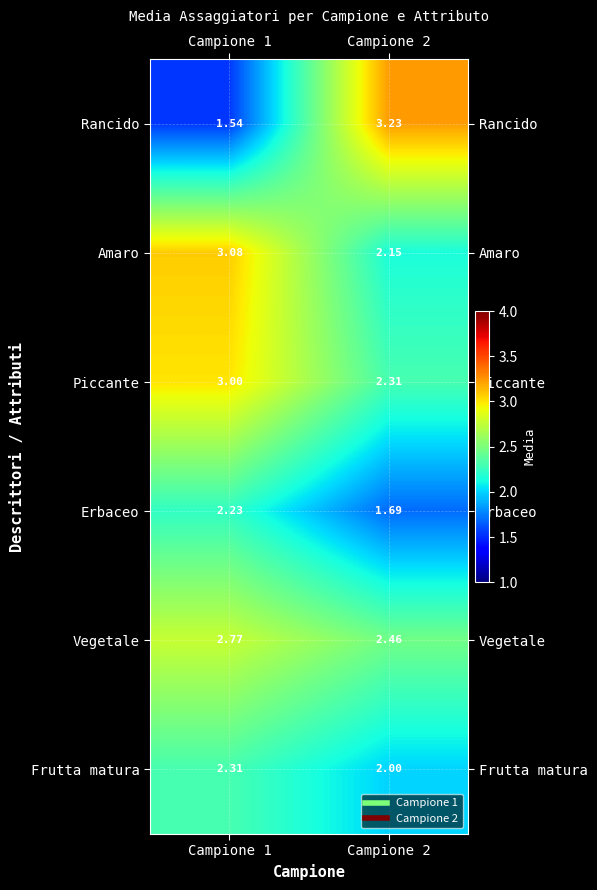

List the series in order of their peak value, lowest first.

Erbaceo, Frutta matura, Vegetale, Piccante, Amaro, Rancido